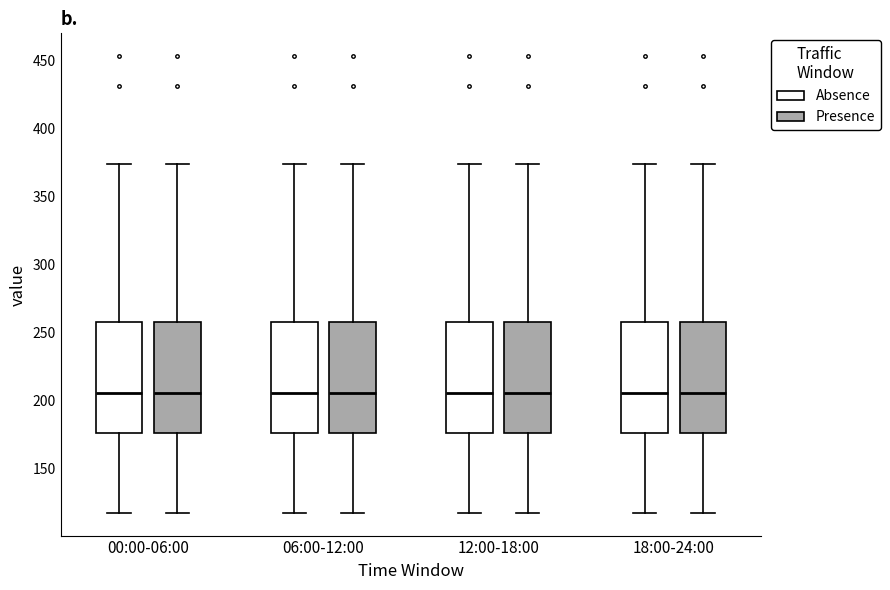

Where does the upper whisker of the box for 18:00-24:00 (Presence) end on the y-axis? The values are not printed on the chart, so give them approximately, as read against the axis.

375